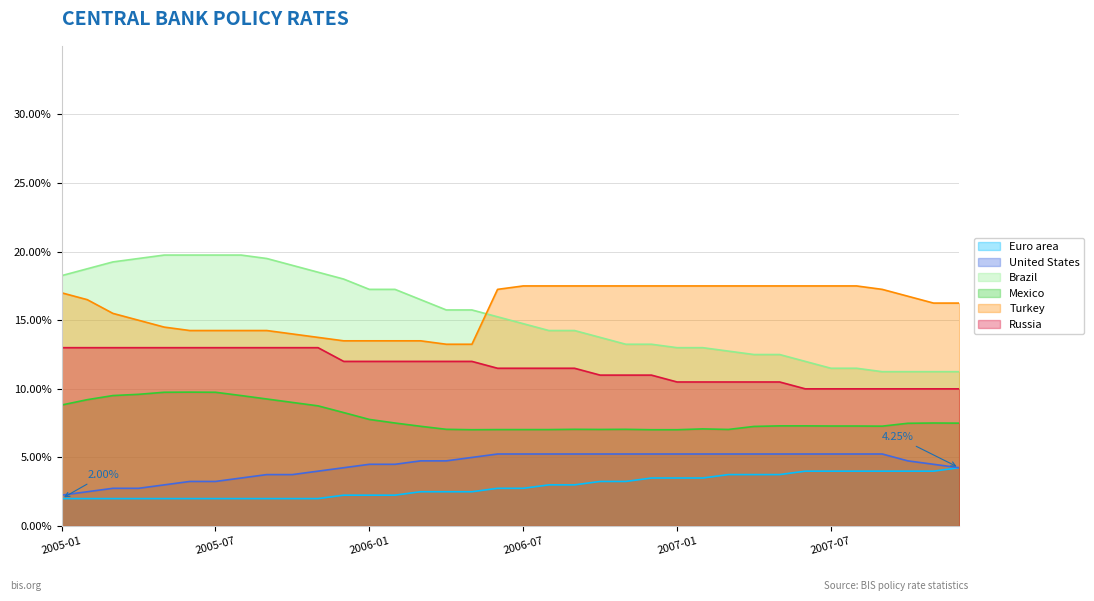

What value does the Euro area series have at 2005-12?

2.2